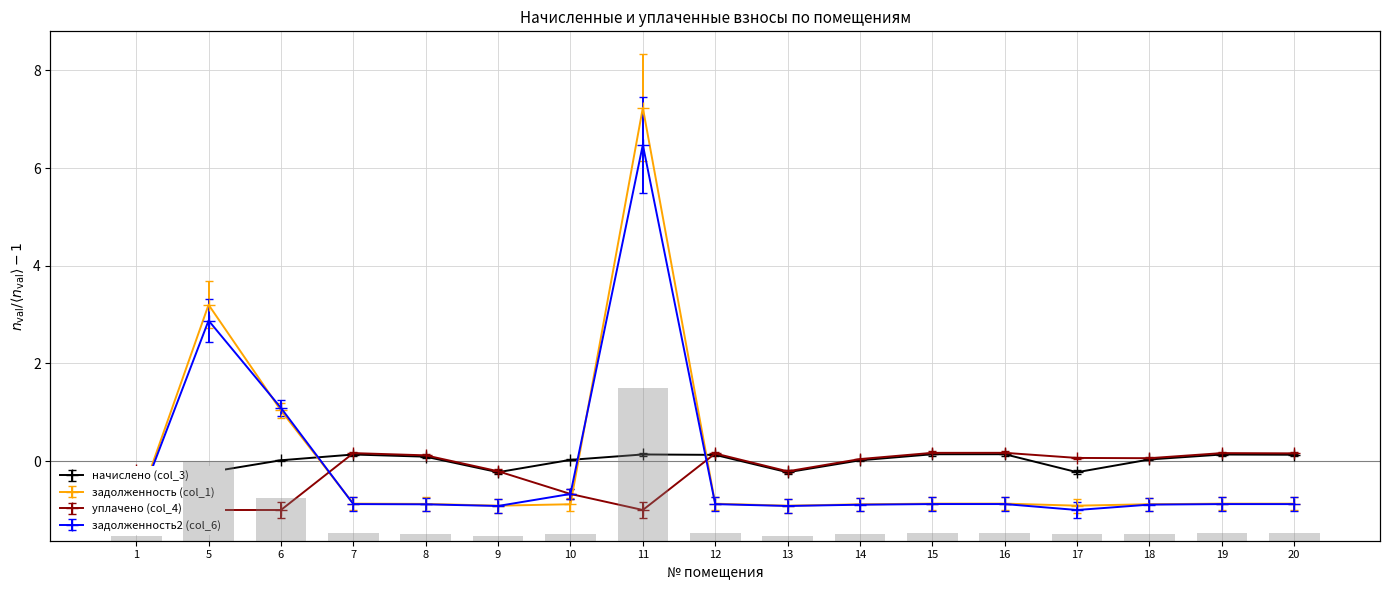

At which label is задолженность (col_1) closest to 3?

5